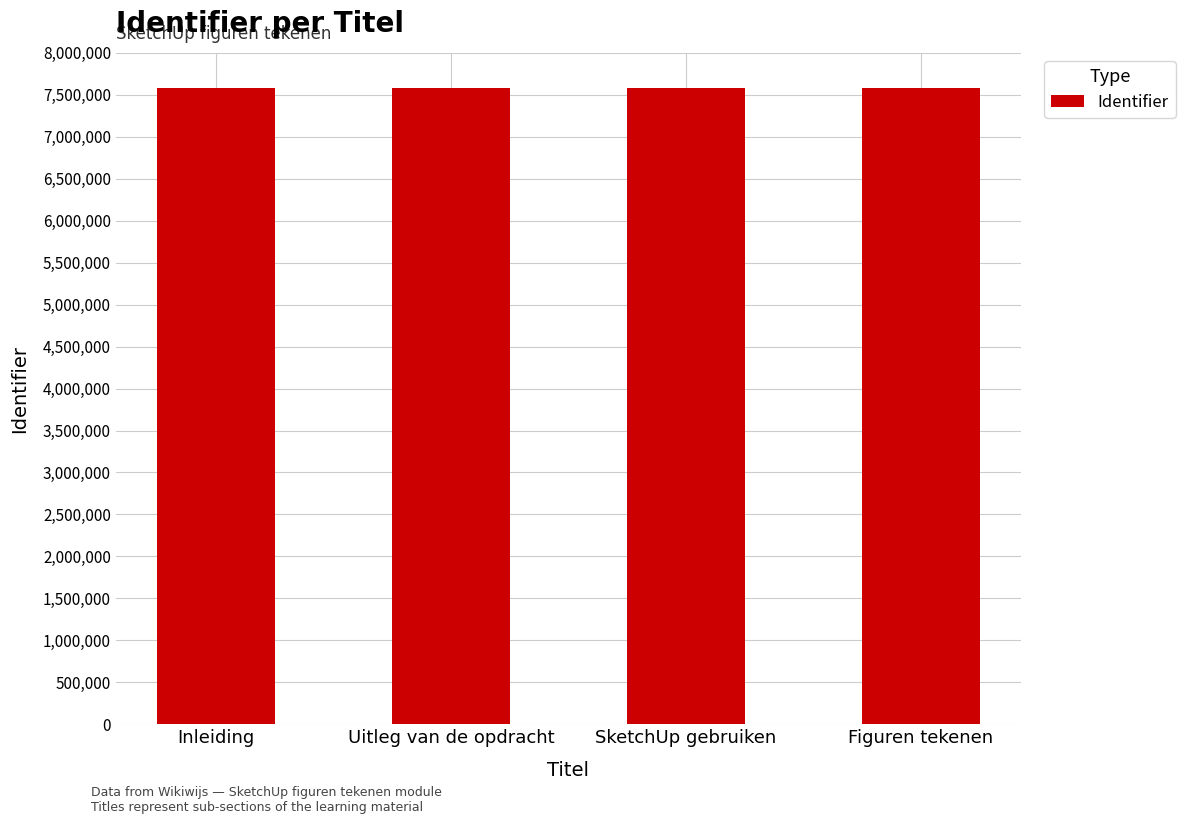

What is the sum of all values?

30317067